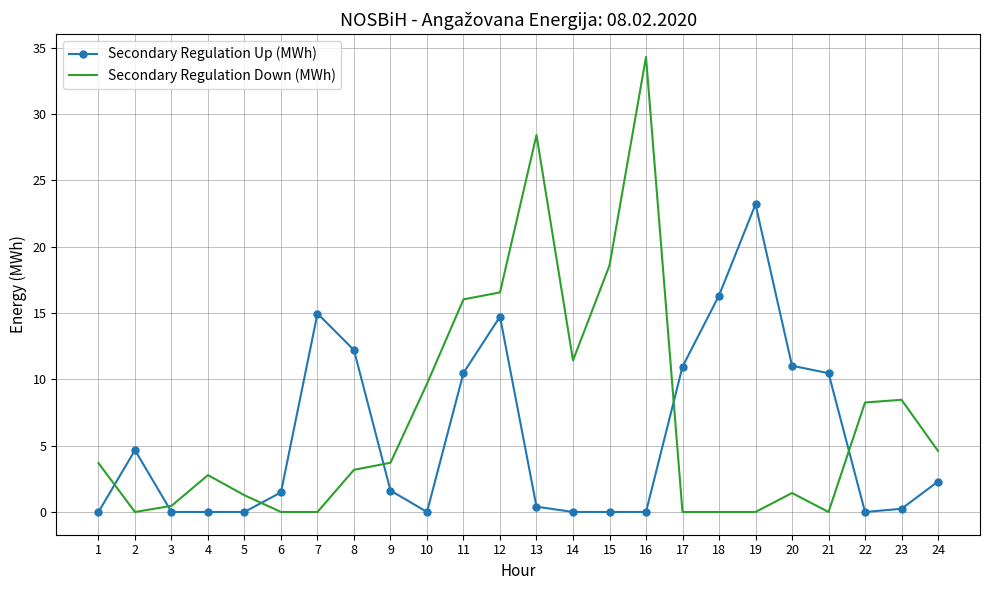

Rank the series at 23 from lowest to highest value.

Secondary Regulation Up (MWh), Secondary Regulation Down (MWh)